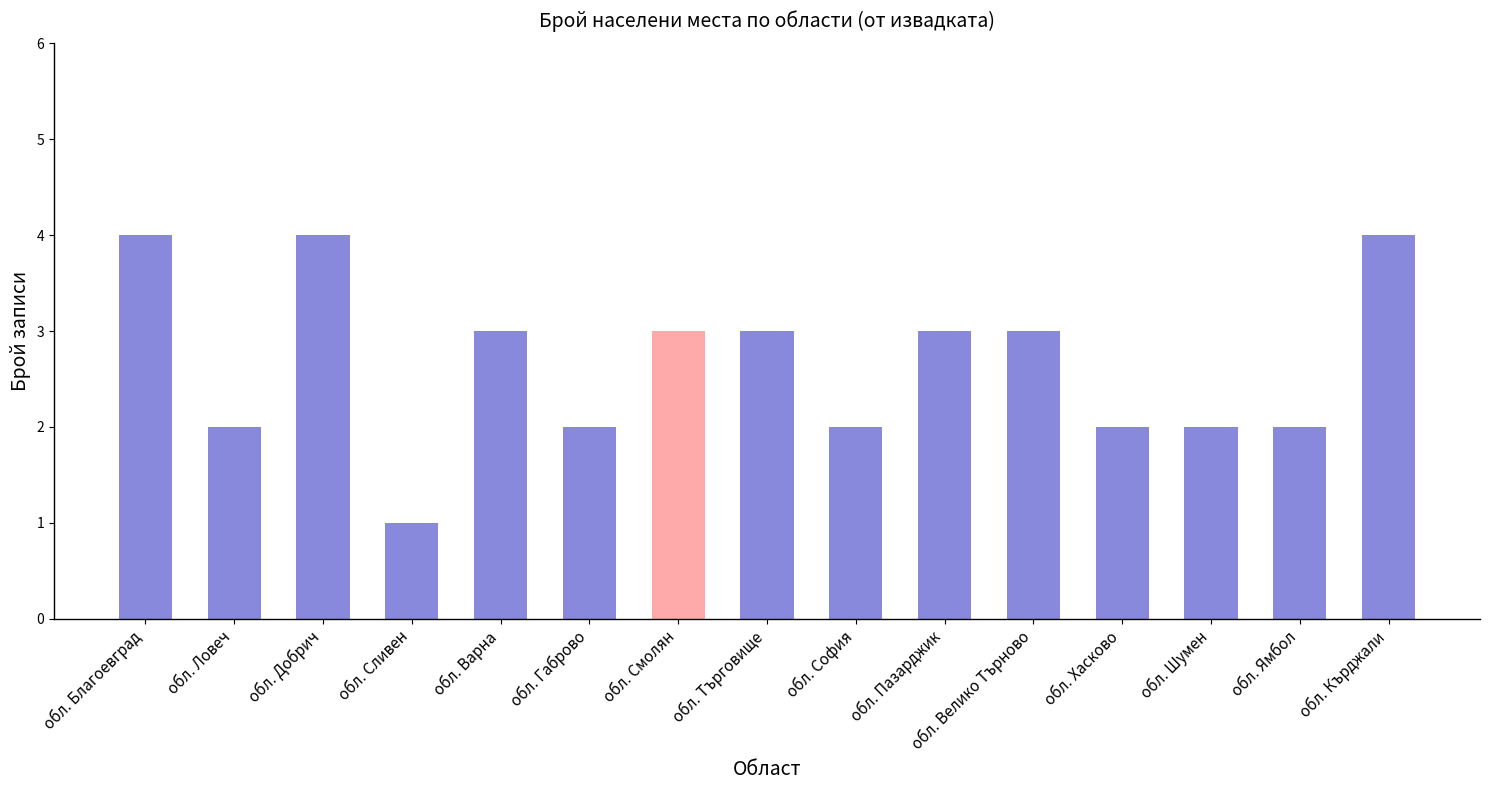

Reading right to left, transcribe all the data shown in this chart.

обл. Кърджали=4	обл. Ямбол=2	обл. Шумен=2	обл. Хасково=2	обл. Велико Търново=3	обл. Пазарджик=3	обл. София=2	обл. Търговище=3	обл. Смолян=3	обл. Габрово=2	обл. Варна=3	обл. Сливен=1	обл. Добрич=4	обл. Ловеч=2	обл. Благоевград=4